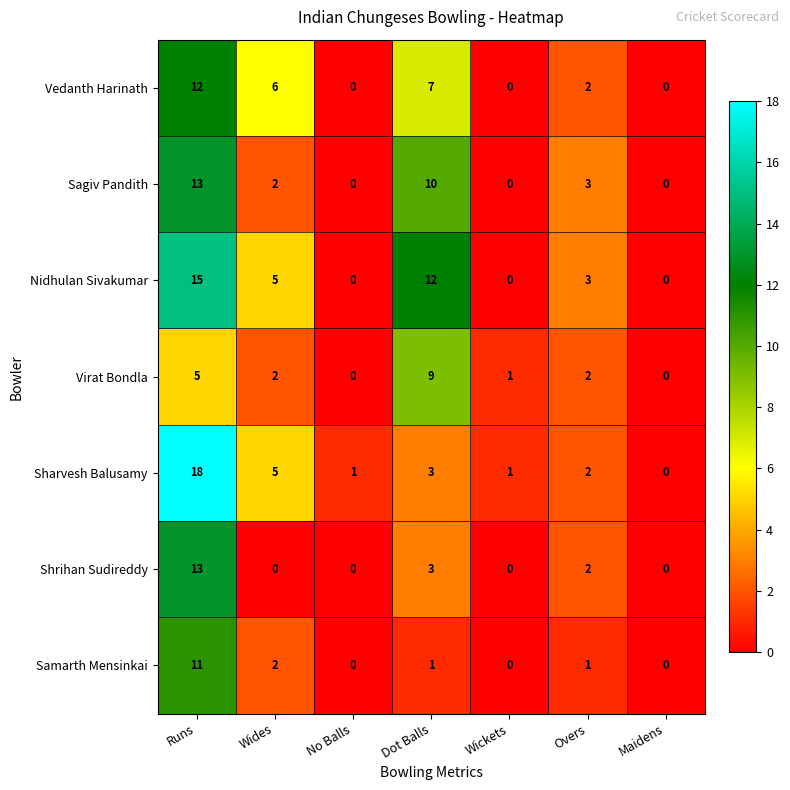

How many Nidhulan Sivakumar values are between 0 and 12?

6